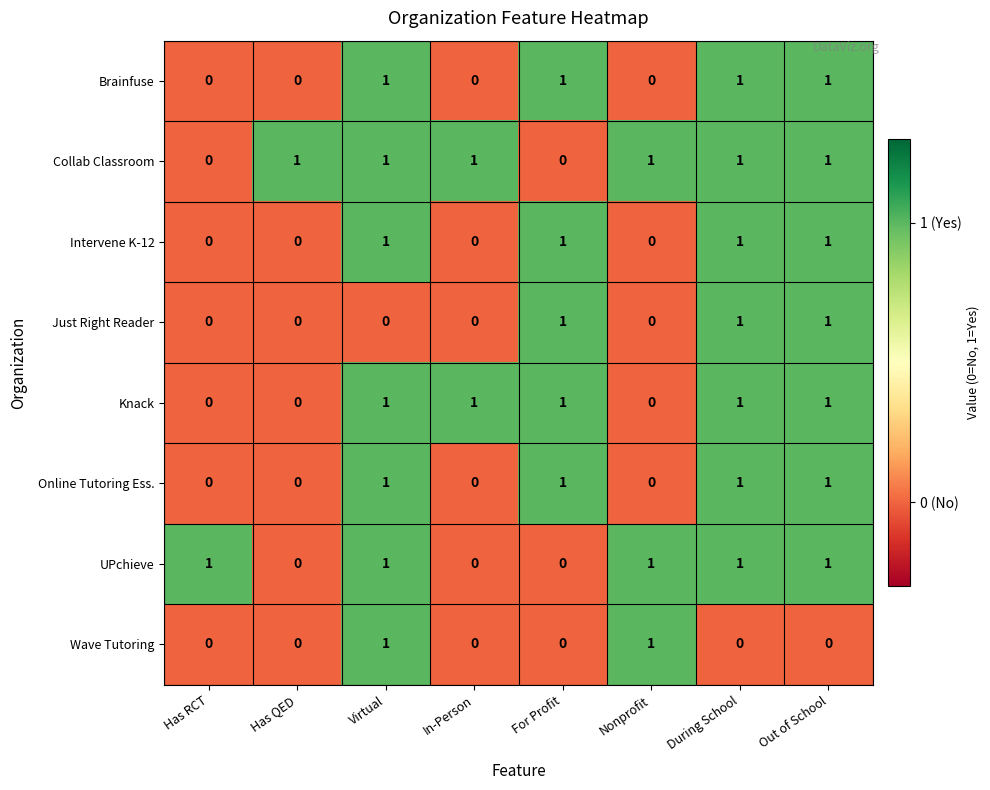

The Intervene K-12 series shows 1 at Nonprofit. True or false?

False